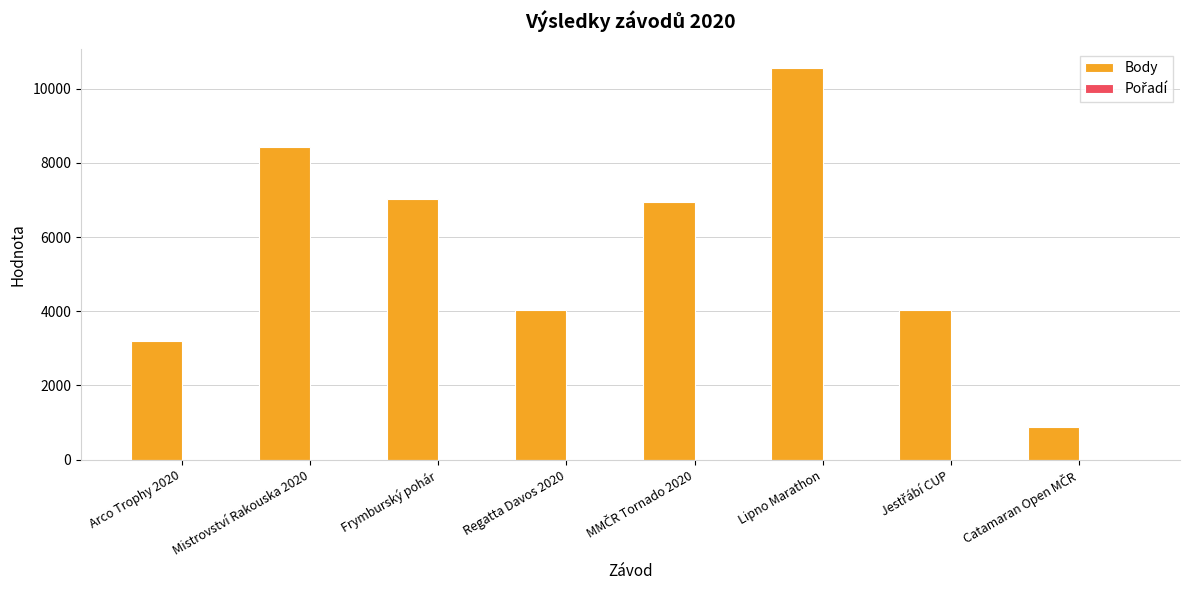

Which series has the largest total across all categories?

Body